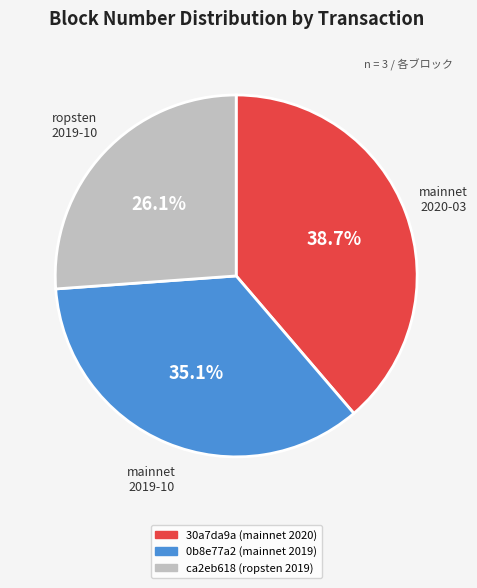

What percentage is the ca2eb618 (ropsten 2019) slice, to the nearest percent?

26%